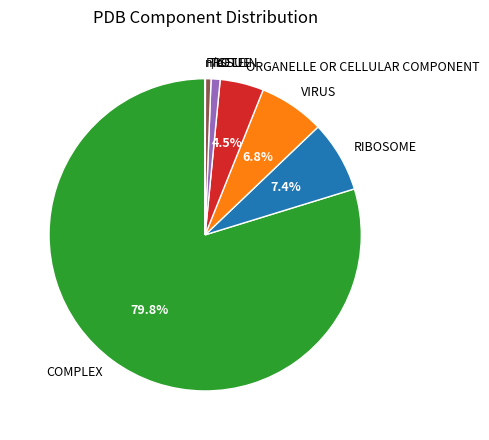

What portion of the pie excludes VIRUS?

93.2%